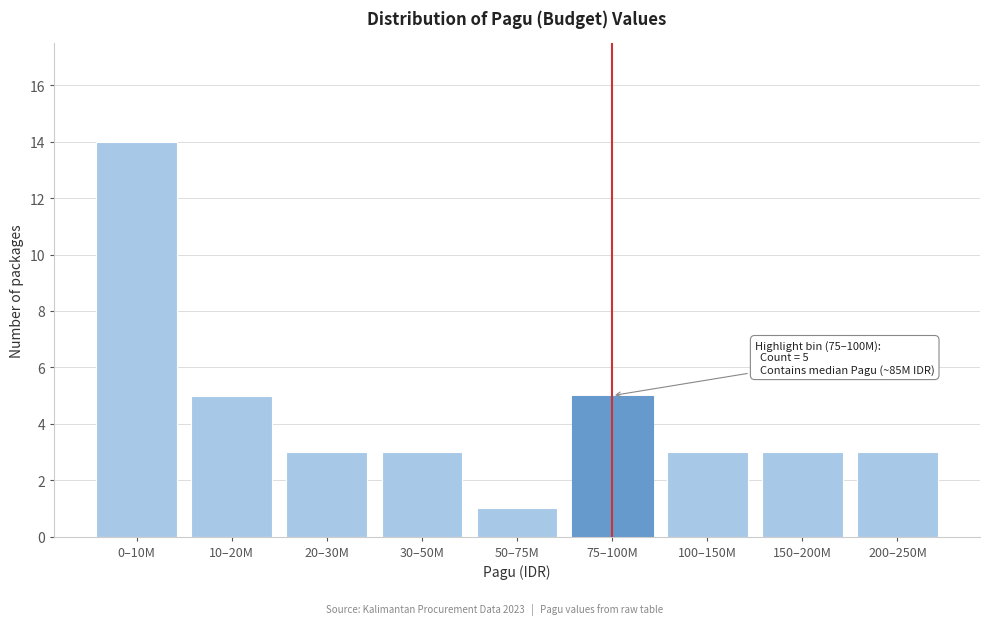

Reading right to left, extract all data points from this chart.

200–250M=3	150–200M=3	100–150M=3	75–100M=5	50–75M=1	30–50M=3	20–30M=3	10–20M=5	0–10M=14